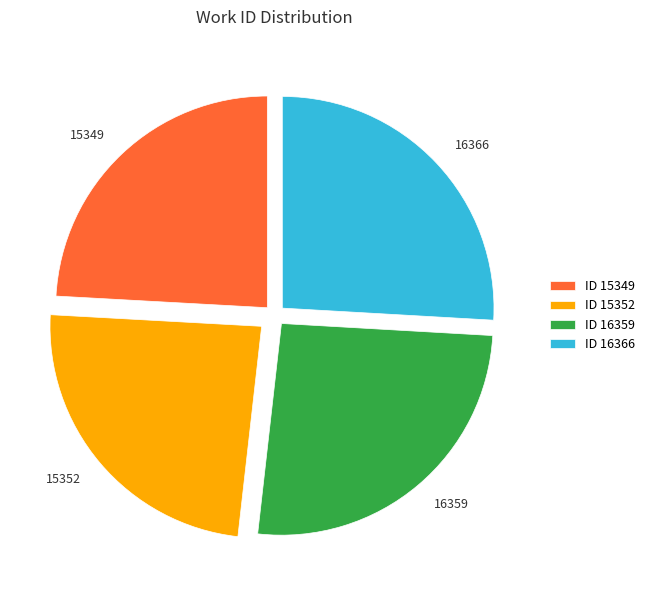

Is it true that 16359 is 17% of the pie?

False